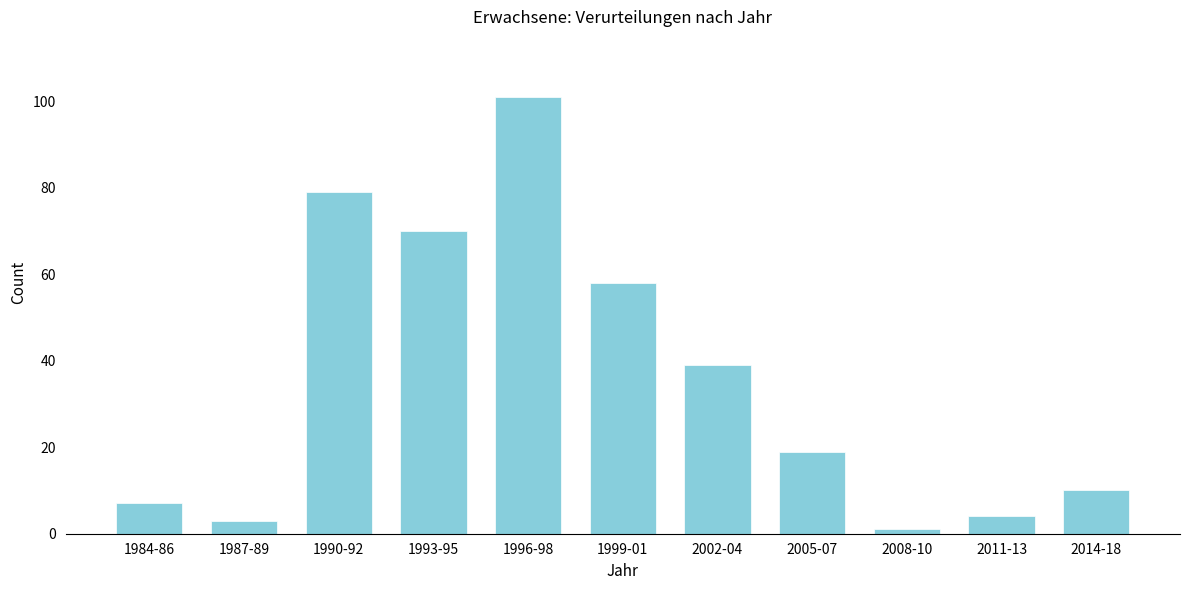

Reading left to right, what are all the values shown in this chart?

1984-86=7	1987-89=3	1990-92=79	1993-95=70	1996-98=101	1999-01=58	2002-04=39	2005-07=19	2008-10=1	2011-13=4	2014-18=10